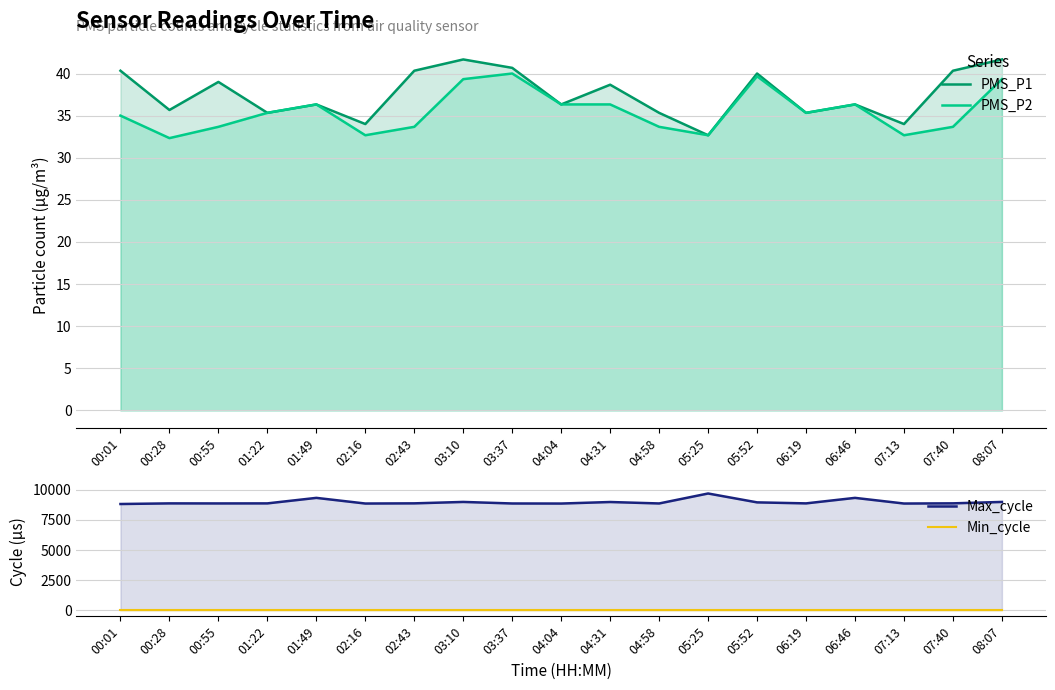

Reading right to left, transcribe all the data shown in this chart.

PMS_P1: 41.7	40.3	34.0	36.3	35.3	40.0	32.7	35.3	38.7	36.3	40.7	41.7	40.3	34.0	36.3	35.3	39.0	35.7	40.3
PMS_P2: 39.3	33.7	32.7	36.3	35.3	39.7	32.7	33.7	36.3	36.3	40.0	39.3	33.7	32.7	36.3	35.3	33.7	32.3	35.0
Max_cycle: 8987.0	8870.0	8855.0	9323.0	8867.0	8951.0	9686.0	8861.0	8981.0	8854.0	8859.0	8987.0	8870.0	8855.0	9323.0	8867.0	8863.0	8867.0	8815.0
Min_cycle: 28.0	28.0	28.0	28.0	28.0	28.0	28.0	28.0	28.0	28.0	28.0	28.0	28.0	28.0	28.0	28.0	28.0	28.0	28.0